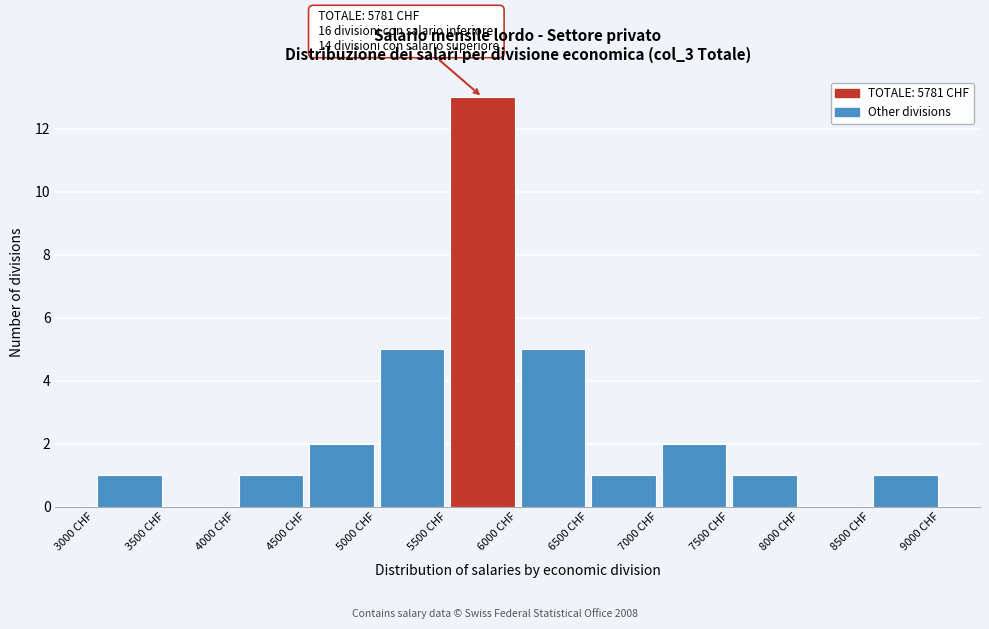

Which range on the x-axis has the tallest bar?

5500 to 6000